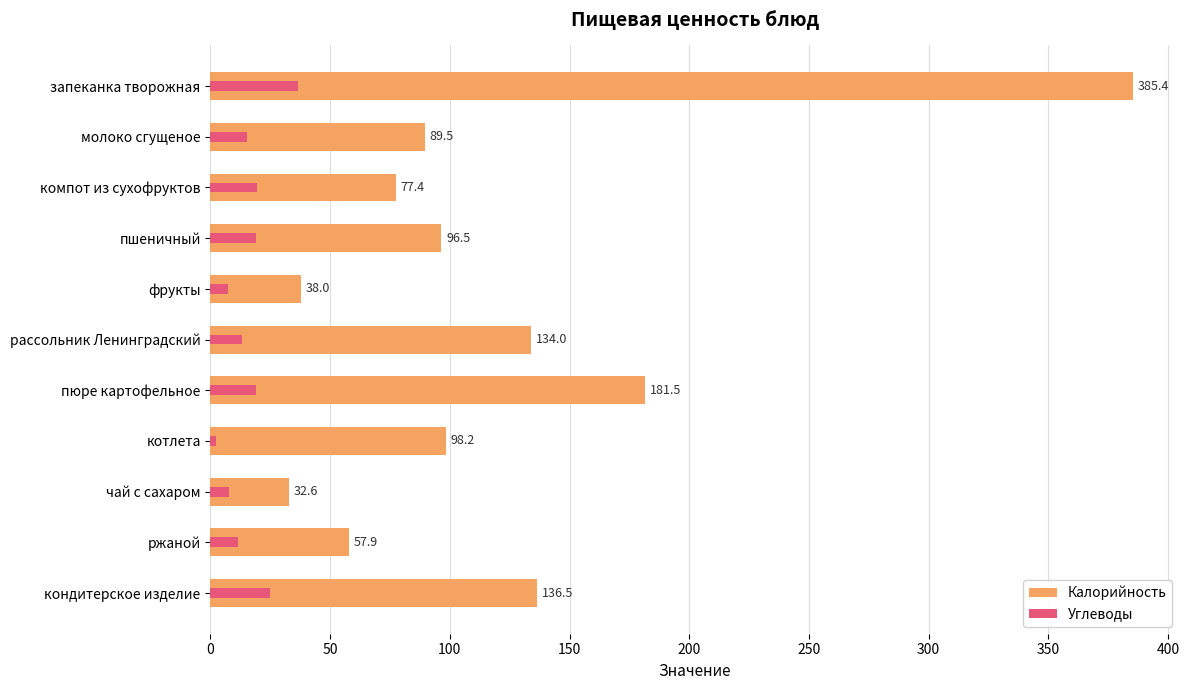

At молоко сгущеное, list the series in order from smallest to largest.

Углеводы, Калорийность